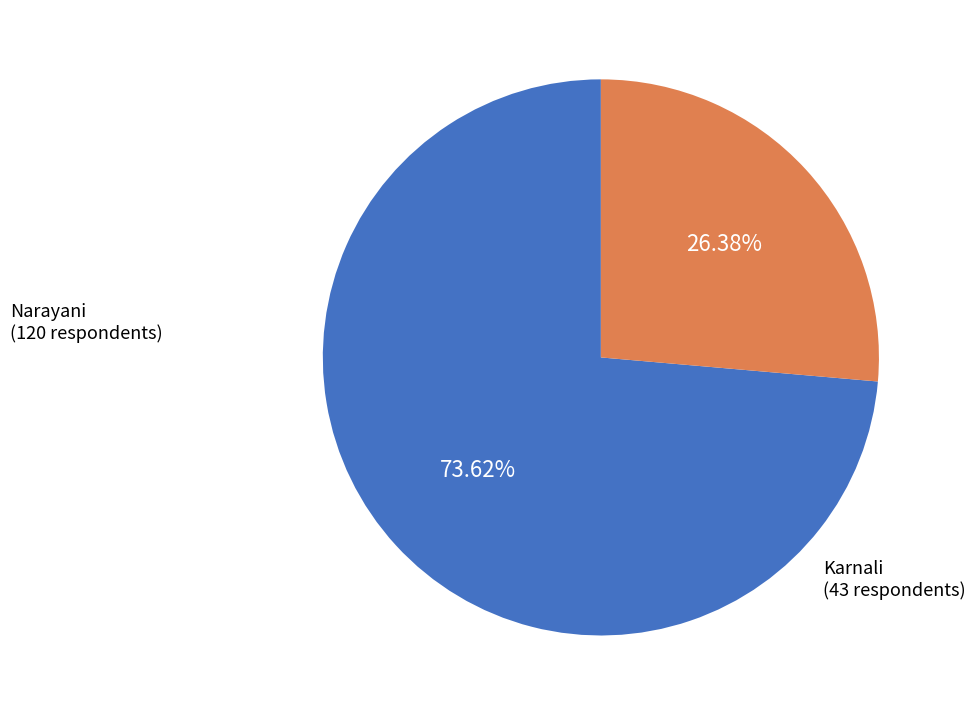

Does any single category account for the majority?

Yes